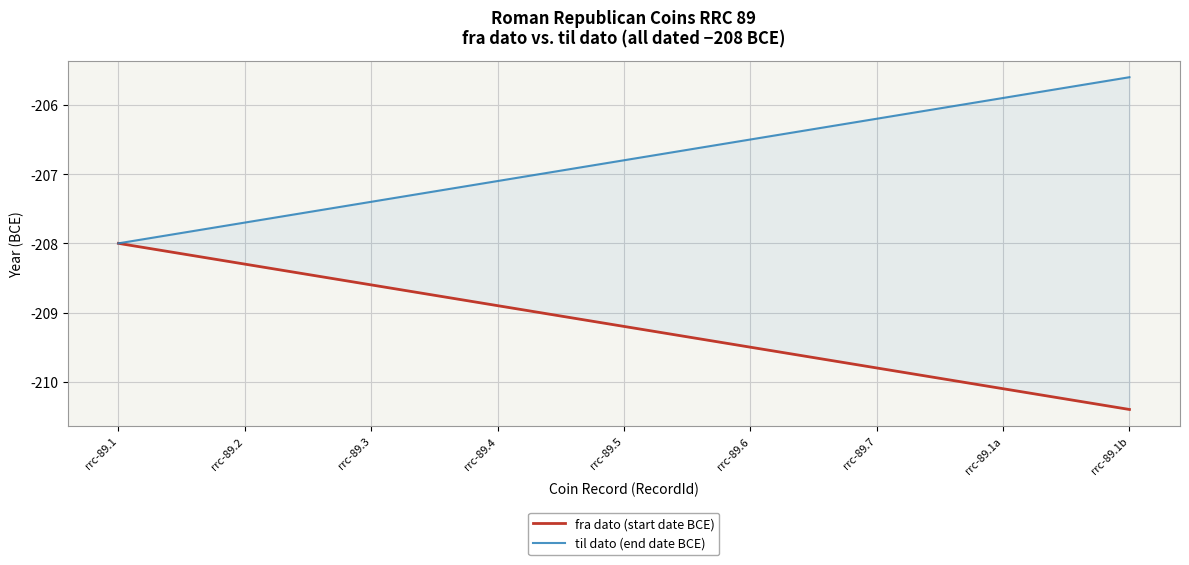

Read the fra dato (start date BCE) value at rrc-89.7.

-209.8